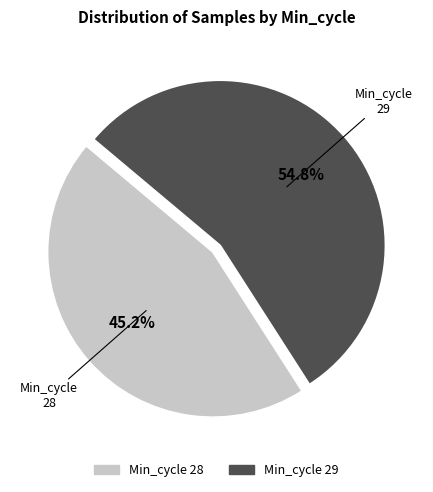

Which category has the biggest portion of the pie?

Min_cycle 29